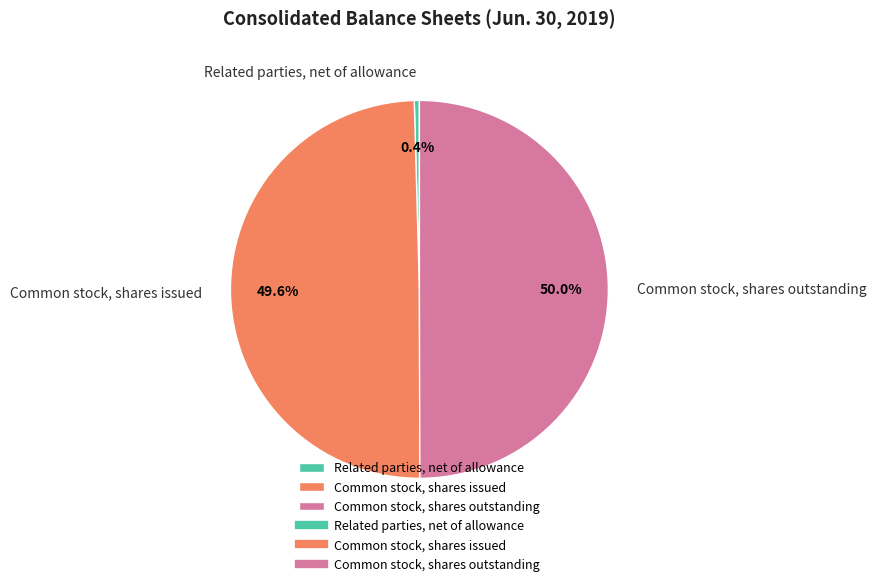

To the nearest percent, what percentage of the pie is Common stock, shares outstanding?

50%